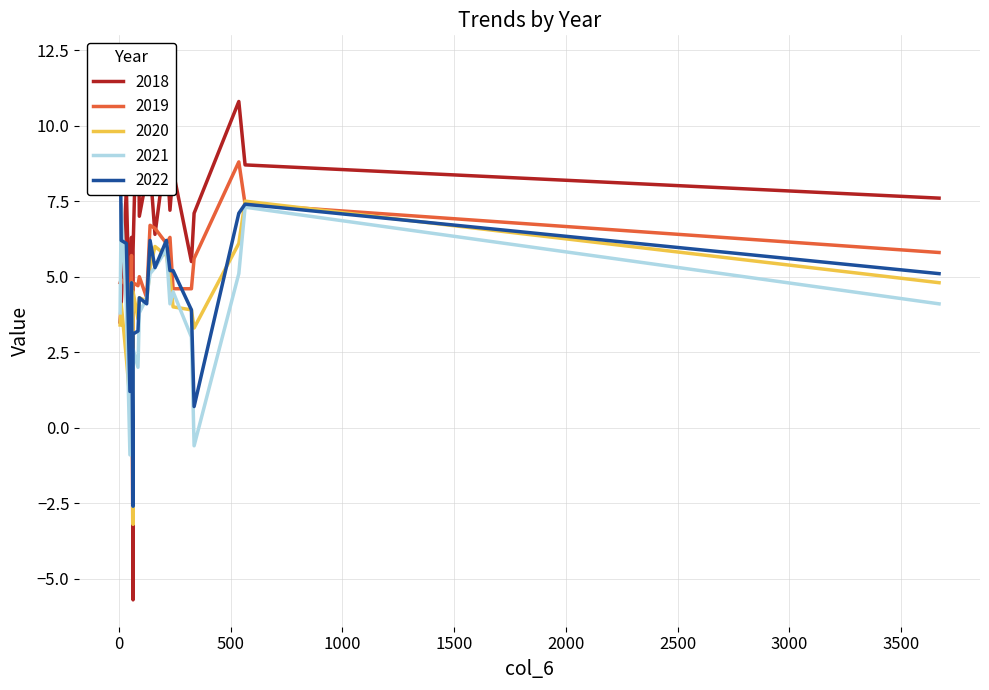

Does the chart have visible grid lines?

Yes